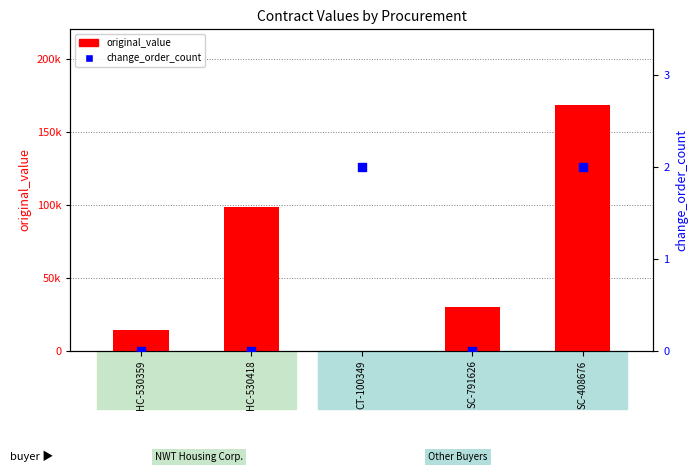

At which category is the sum across all series the highest?

SC-408676